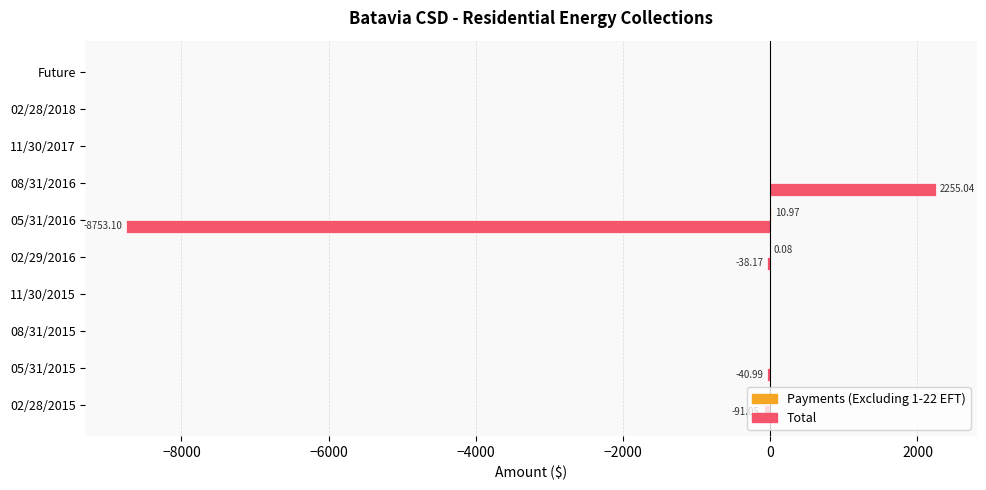

At which category is the sum across all series the highest?

08/31/2016